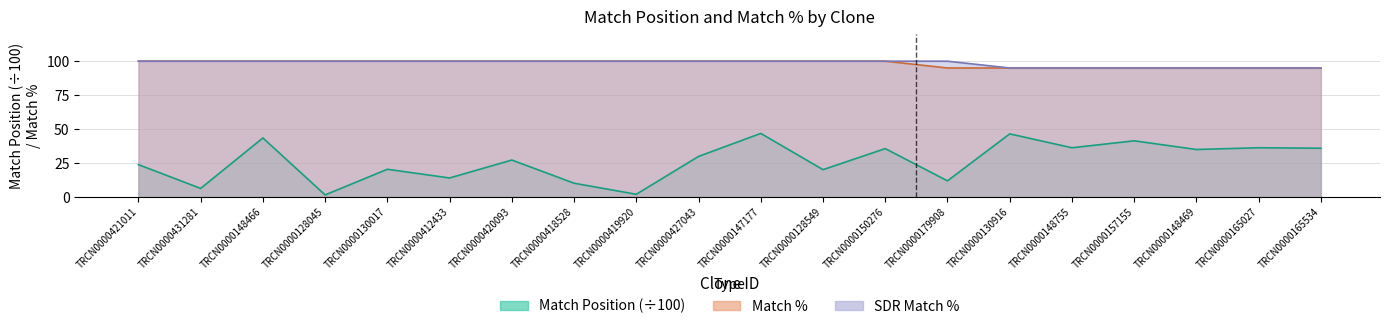

What are all the series names shown in the legend?

Match Position, Match %, SDR Match %